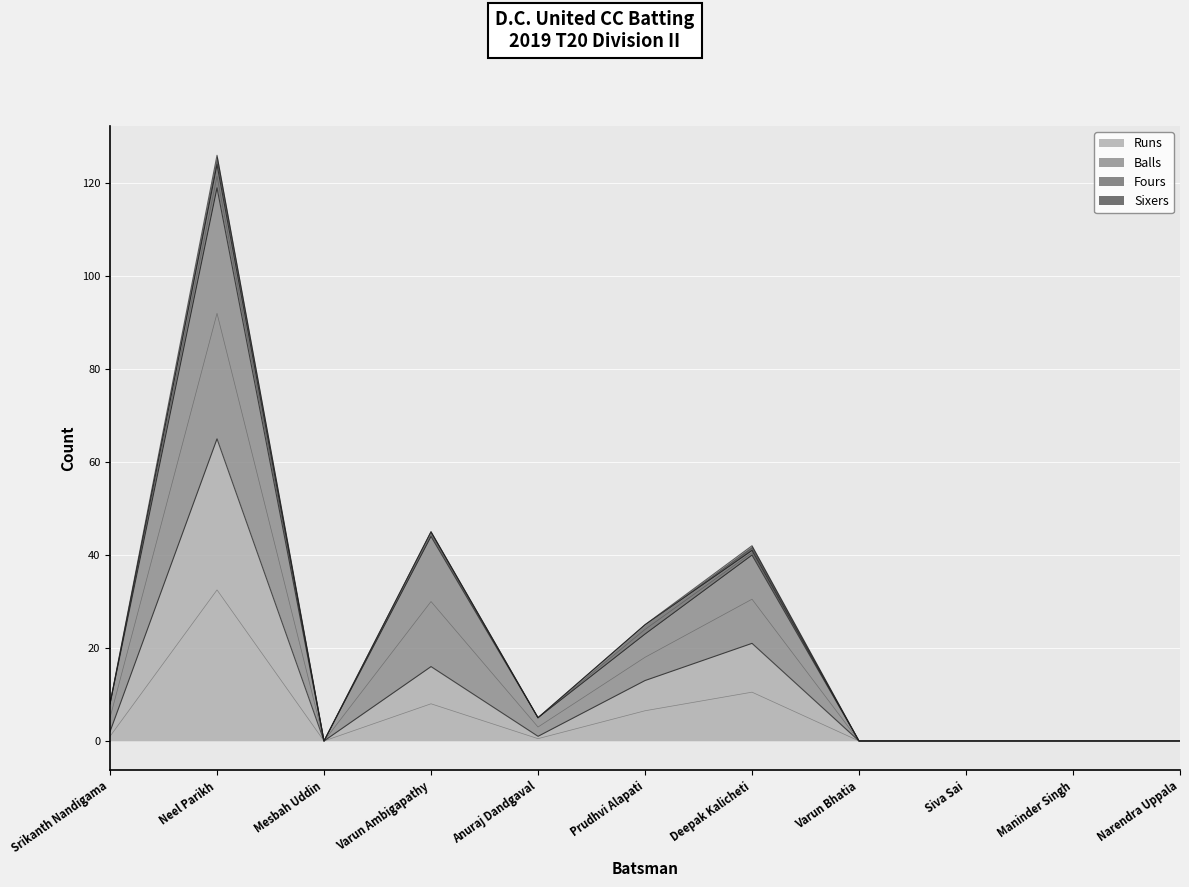

Is it true that Runs equals 29 at Siva Sai?

False